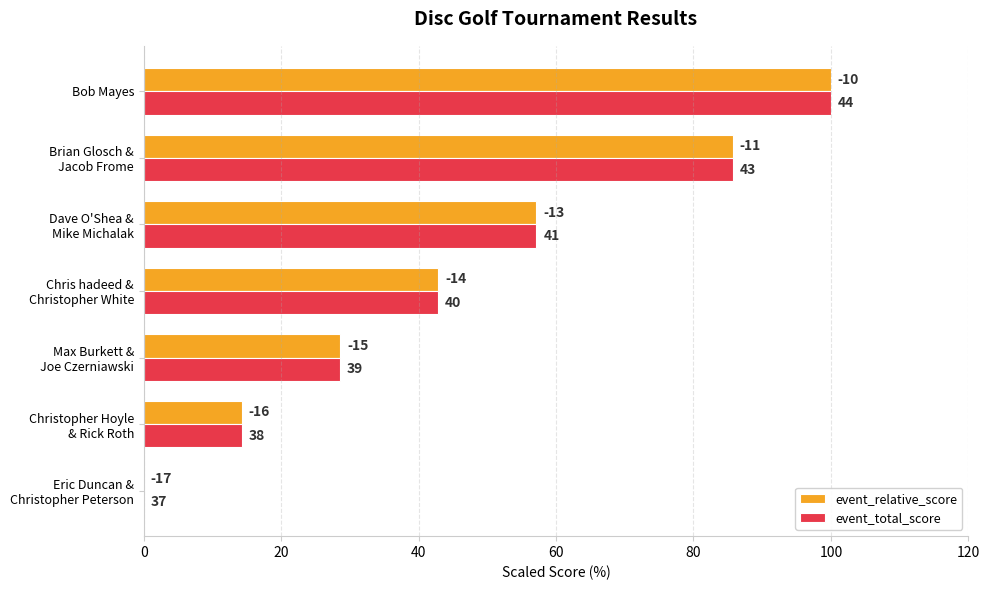

What is the average value of the event_relative_score series?

46.9